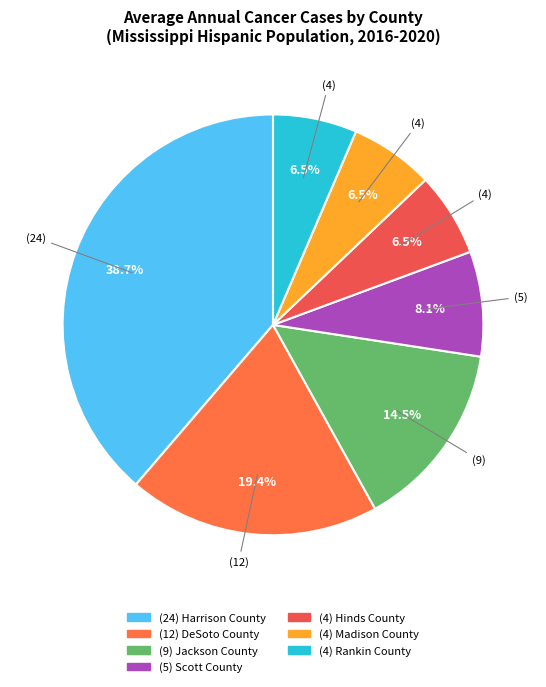

How many slices are in this pie chart?

7